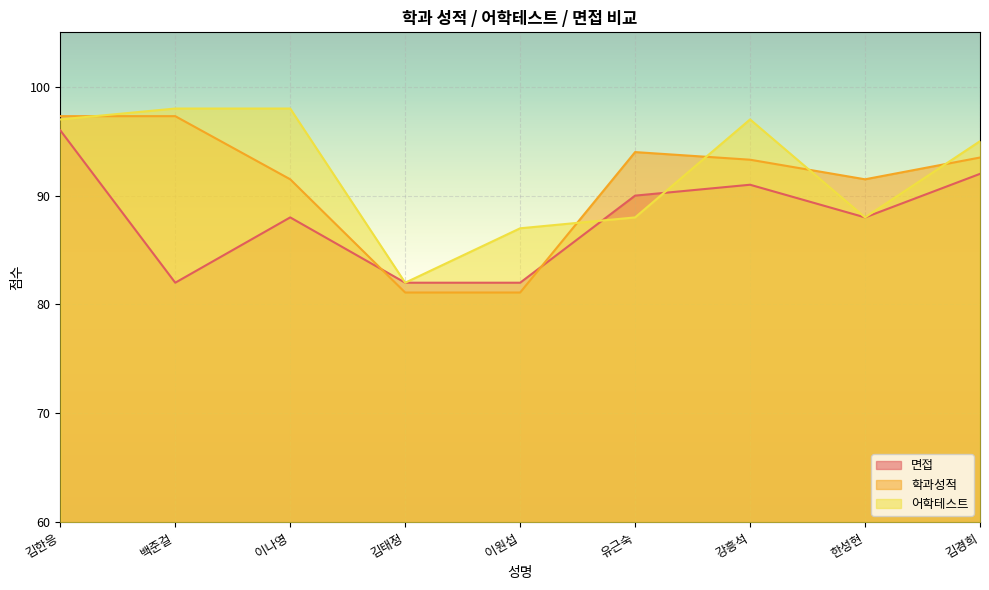

How many lines are shown in the chart?

3